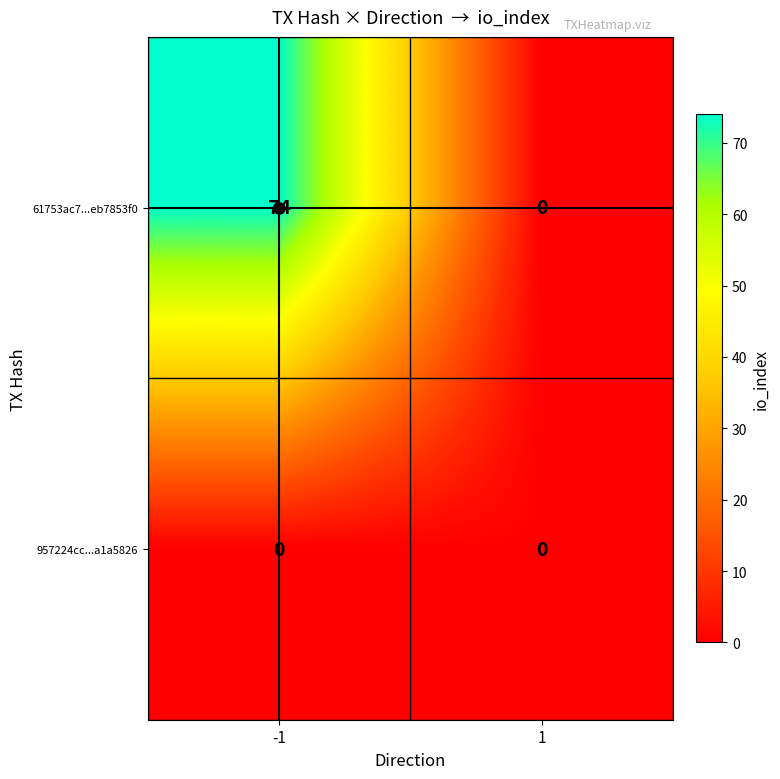

True or false: 957224cc...a1a5826 has a value of 0 at 1.

True